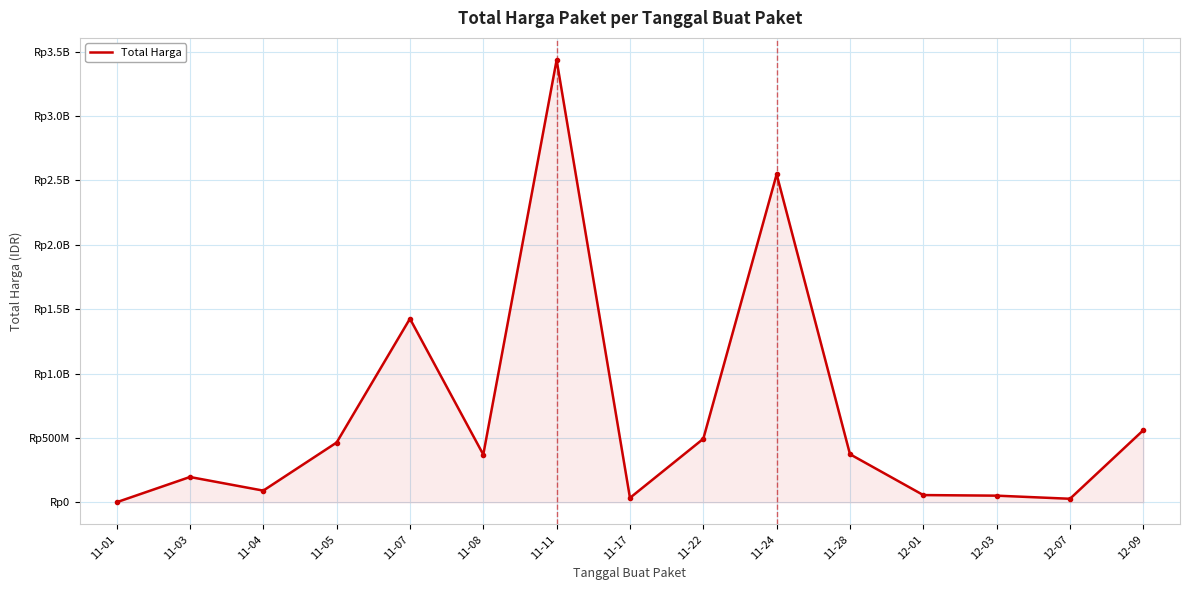

Does the chart display data point markers on the line(s)?

No